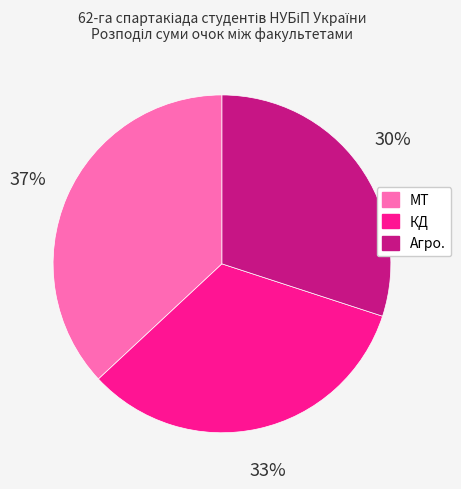

Count the number of slices in the pie.

3